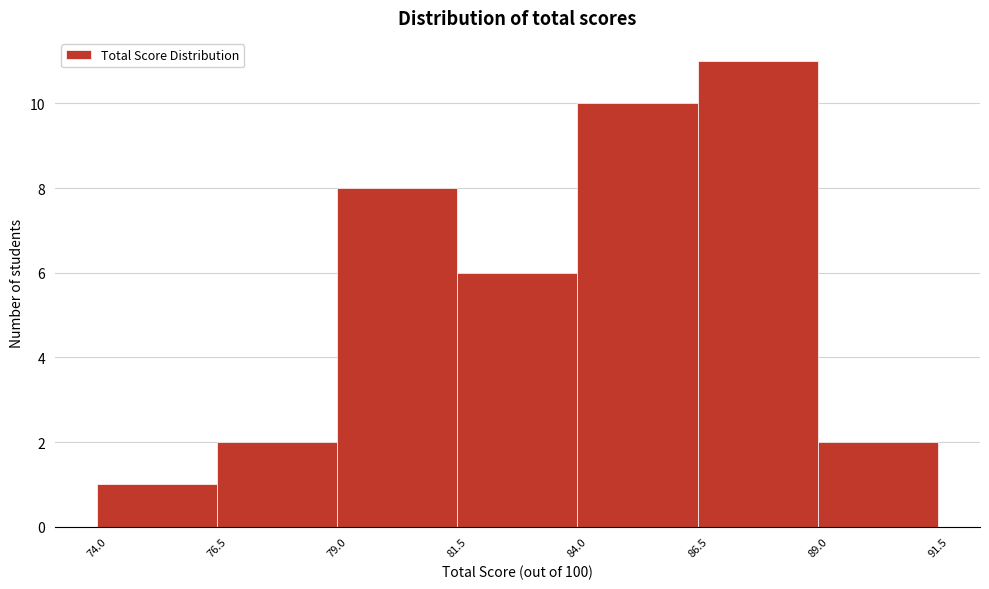

Reading left to right, list every bar in this chart as the range it spans on the x-axis followed by its height. The values are not printed on the chart, so give them approximately, as read against the axis.

74.0 to 76.5: 1
76.5 to 79.0: 2
79.0 to 81.5: 8
81.5 to 84.0: 6
84.0 to 86.5: 10
86.5 to 89.0: 11
89.0 to 91.5: 2